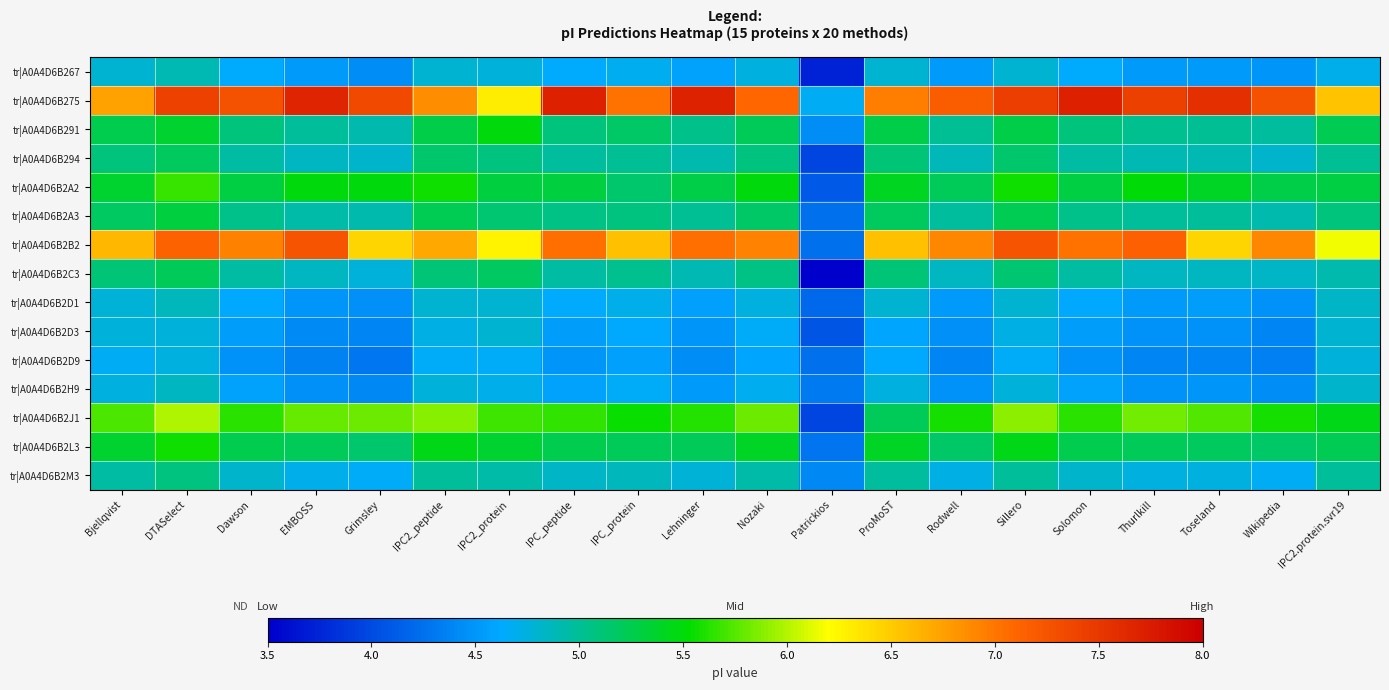

Which series has the widest spread of values?

tr|A0A4D6B275